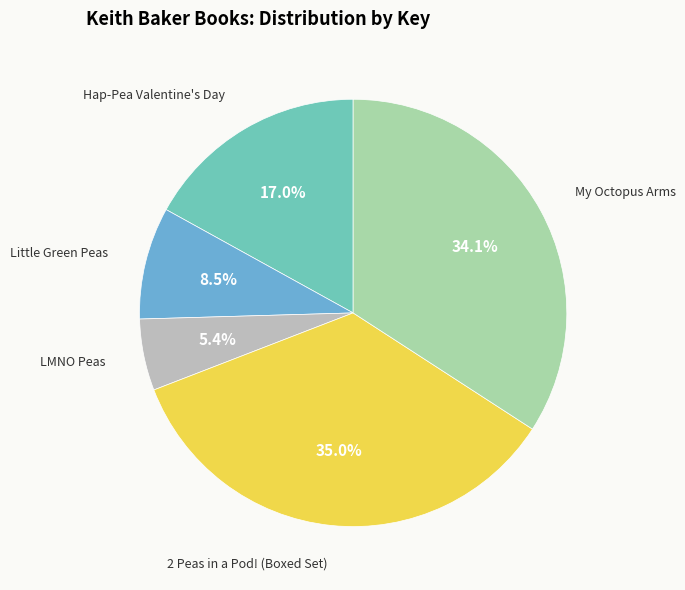

The LMNO Peas slice represents 5% of the pie. True or false?

True